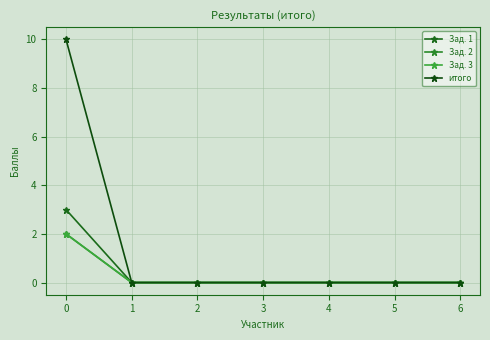

Is this an area chart (filled region under the line)?

No